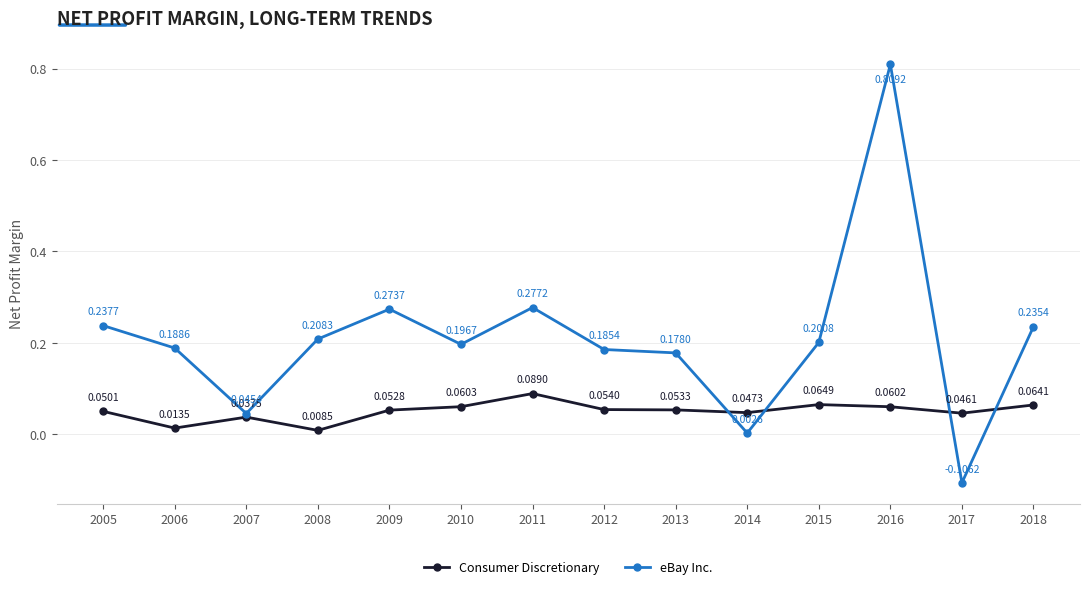

List the series in order of their overall mean, highest first.

eBay Inc., Consumer Discretionary